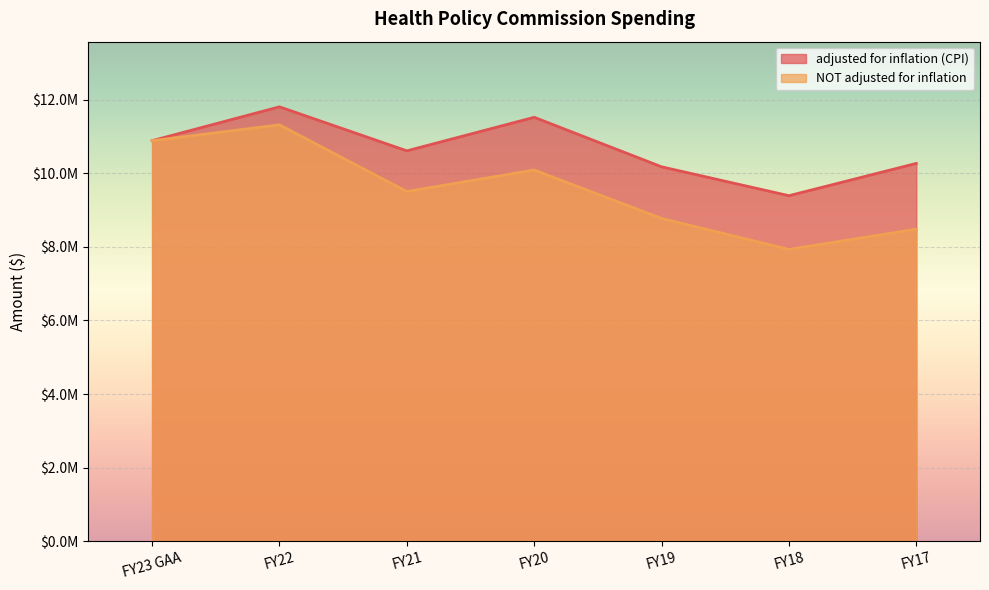

Which series has the largest range (max minus min)?

NOT adjusted for inflation